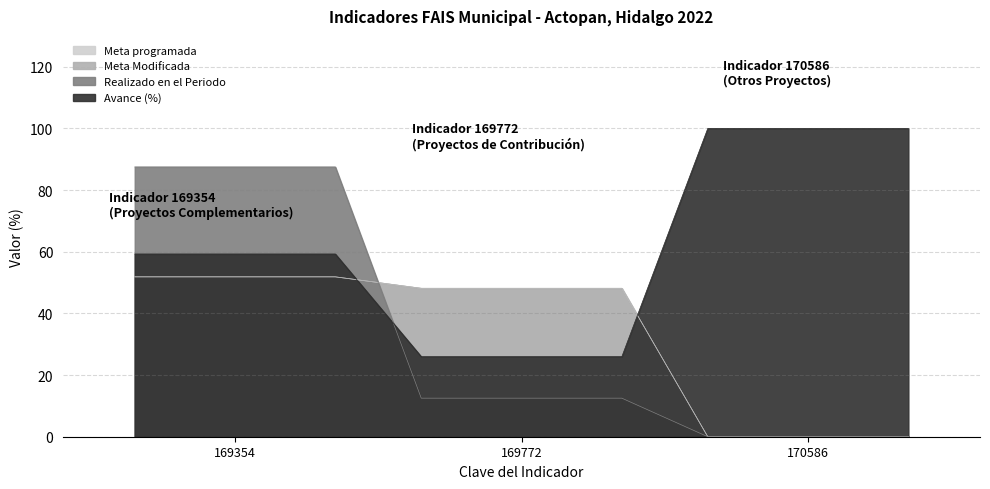

Count the number of categories in the chart.

3